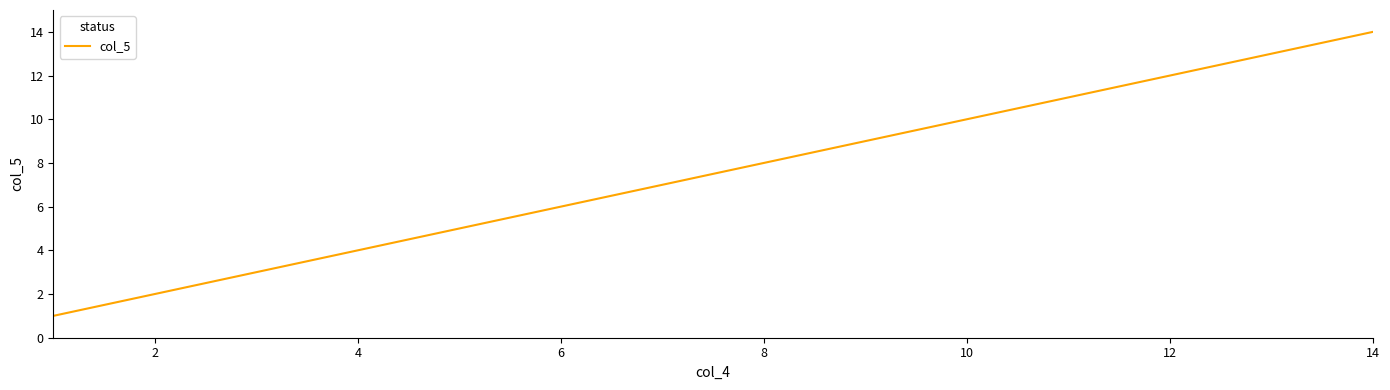

What is the greatest value displayed?

14